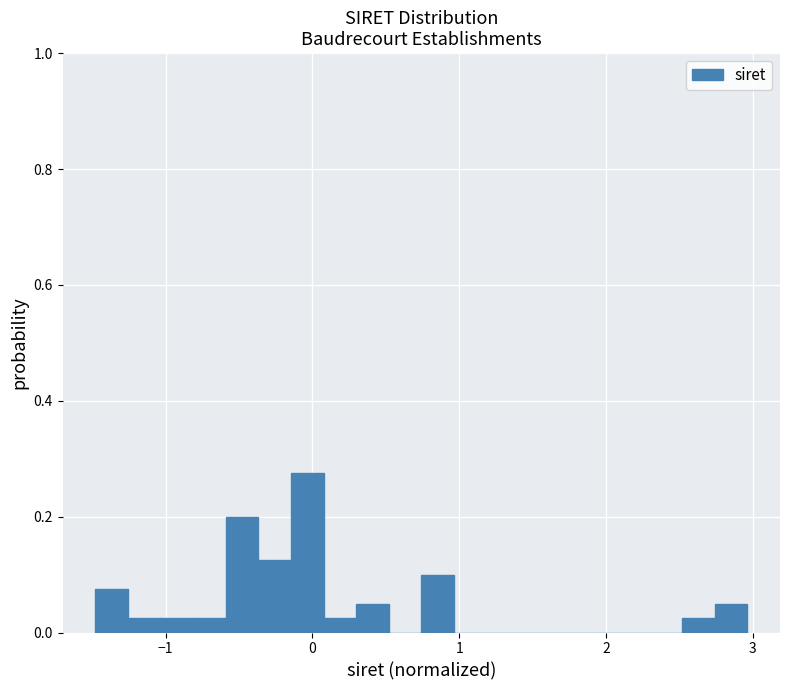

Around what value on the x-axis is the tallest bar? Give the approximate position of its centre, as read against the axis.

0.0